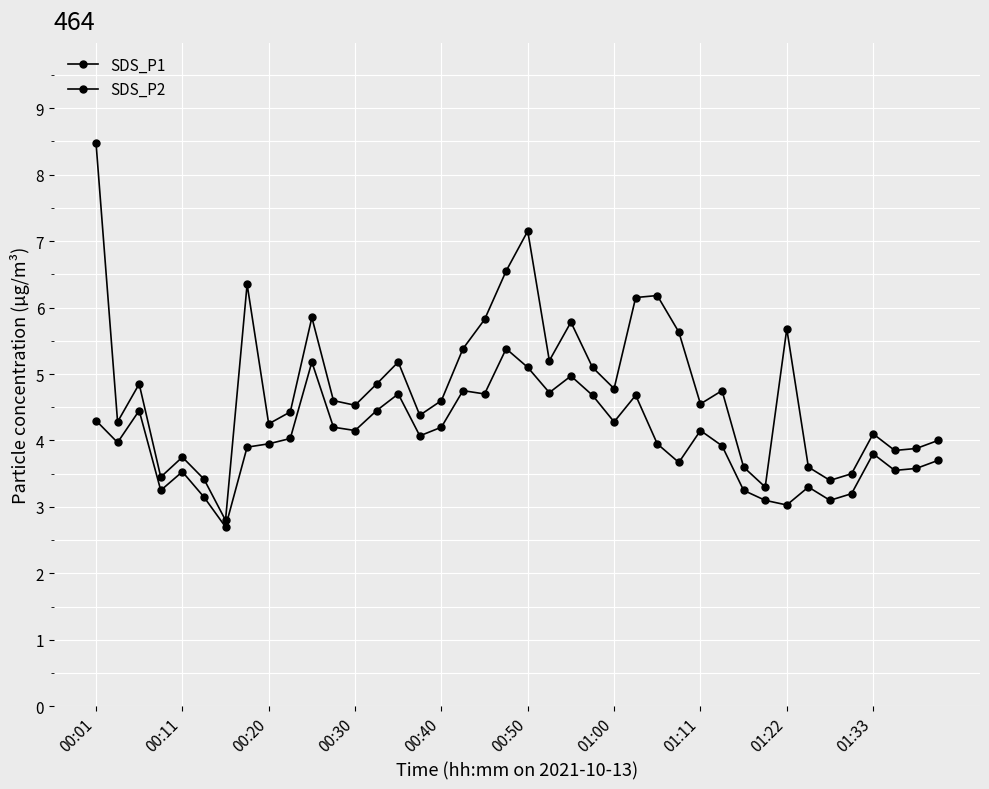

Does the chart have visible grid lines?

Yes